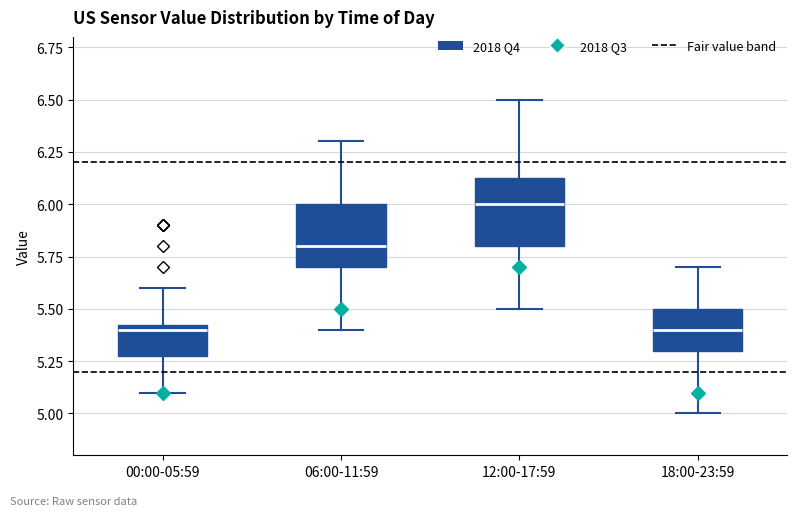

Where is the lower edge of the box for 06:00-11:59 on the y-axis? The values are not printed on the chart, so give them approximately, as read against the axis.

5.70